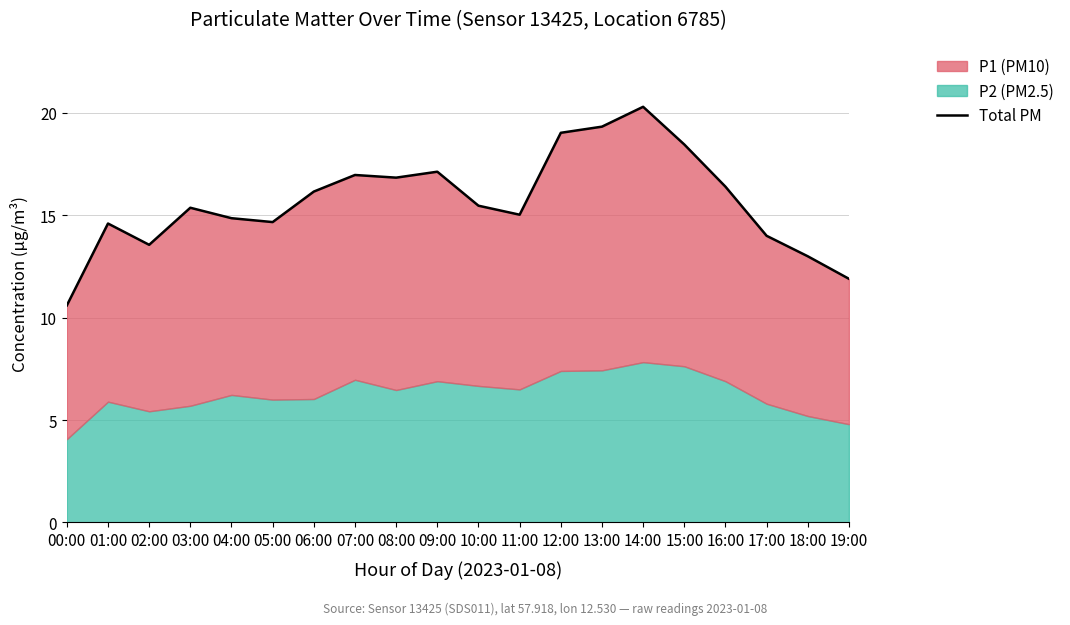

What is the difference between the second highest and minimum values?

8.7